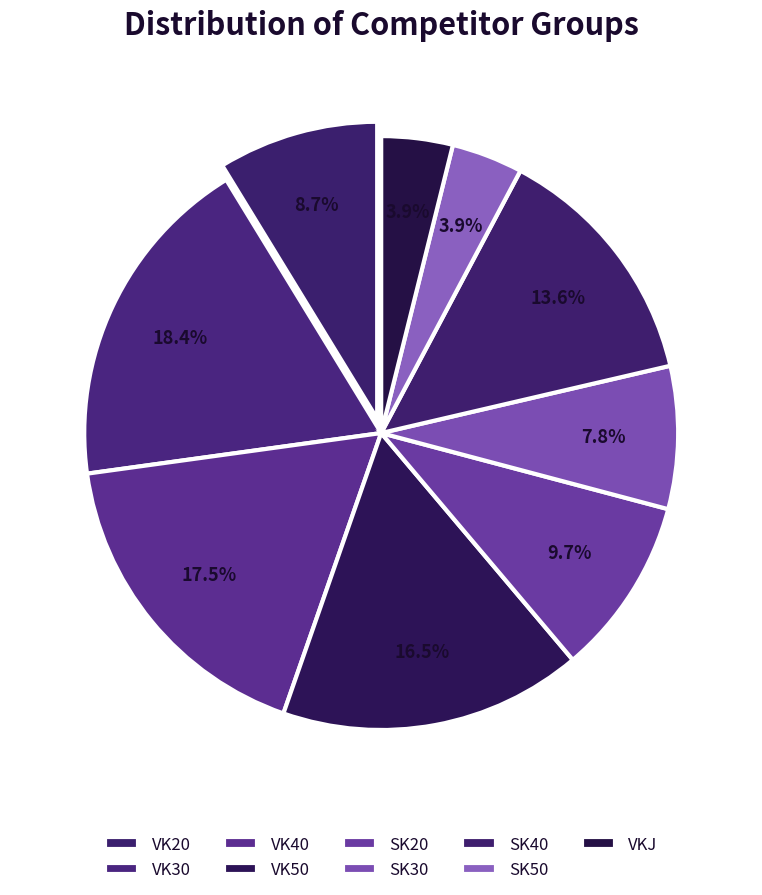

Count the number of slices in the pie.

9